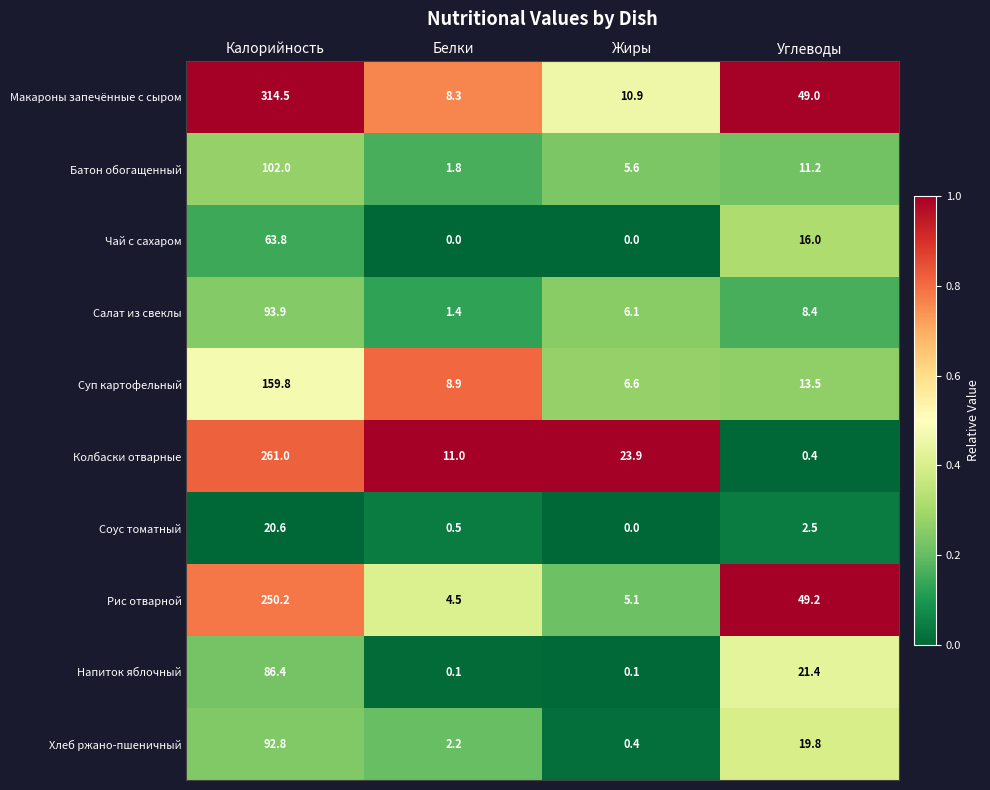

What is the total value across all series at Жиры?

58.7